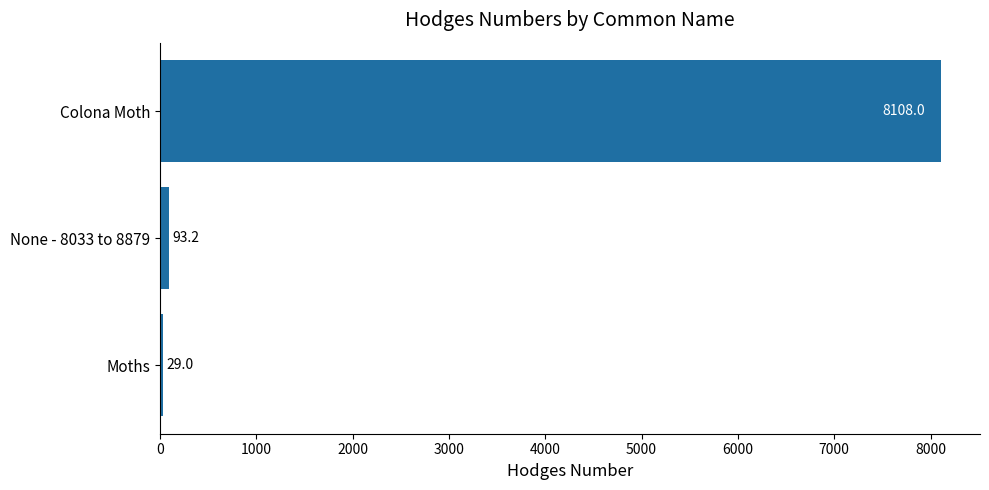

What is the difference between the values at None - 8033 to 8879 and Colona Moth?

8014.8